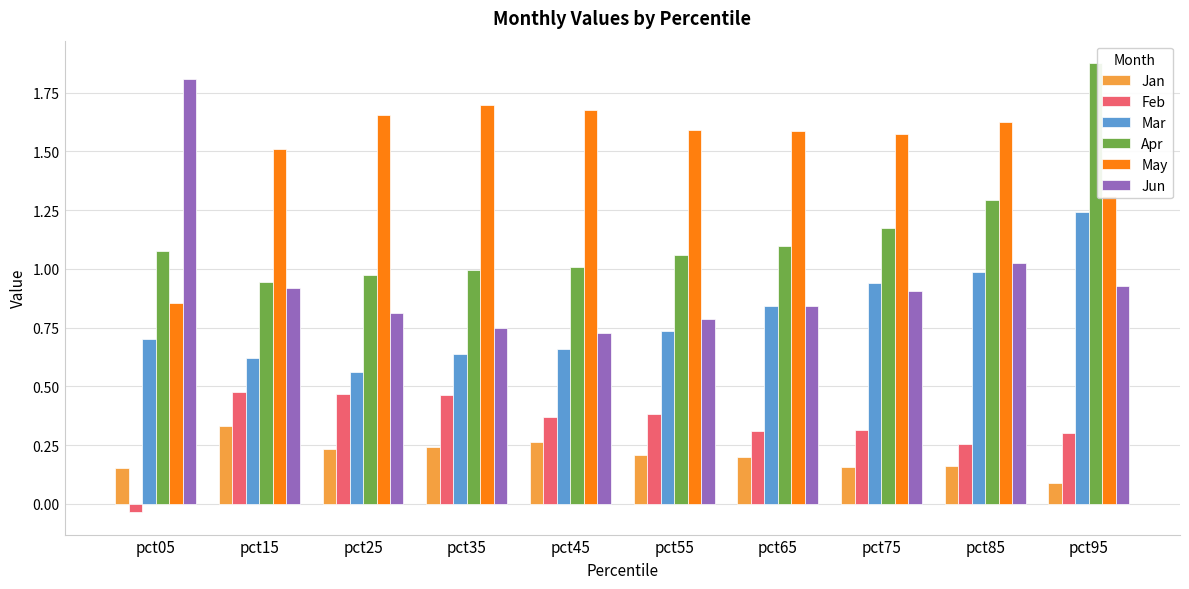

The value of Apr at pct05 is 1.1. True or false?

True